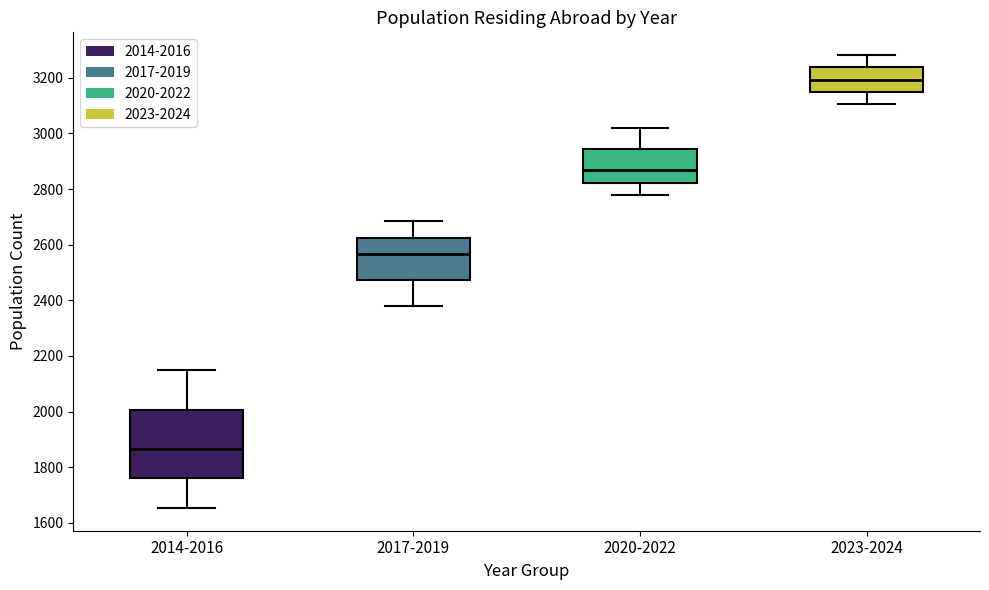

Reading left to right, transcribe this box plot: for each box, give where its median line is, the range the box spans, and where its two whiskers end, as read against the y-axis. The values are not printed on the chart, so give them approximately, as read against the axis.

2014-2016: median 1860, box 1760 to 2000, whiskers 1660 to 2140
2017-2019: median 2560, box 2480 to 2620, whiskers 2380 to 2680
2020-2022: median 2860, box 2820 to 2940, whiskers 2780 to 3020
2023-2024: median 3200, box 3140 to 3240, whiskers 3100 to 3280